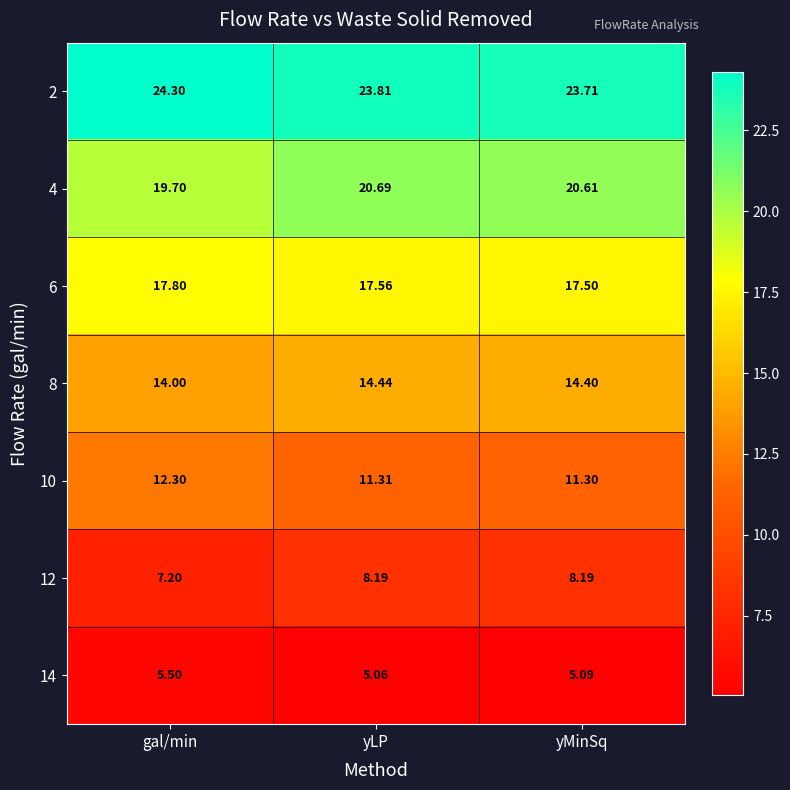

List the labels in order of 6 value, smallest first.

yMinSq, yLP, gal/min